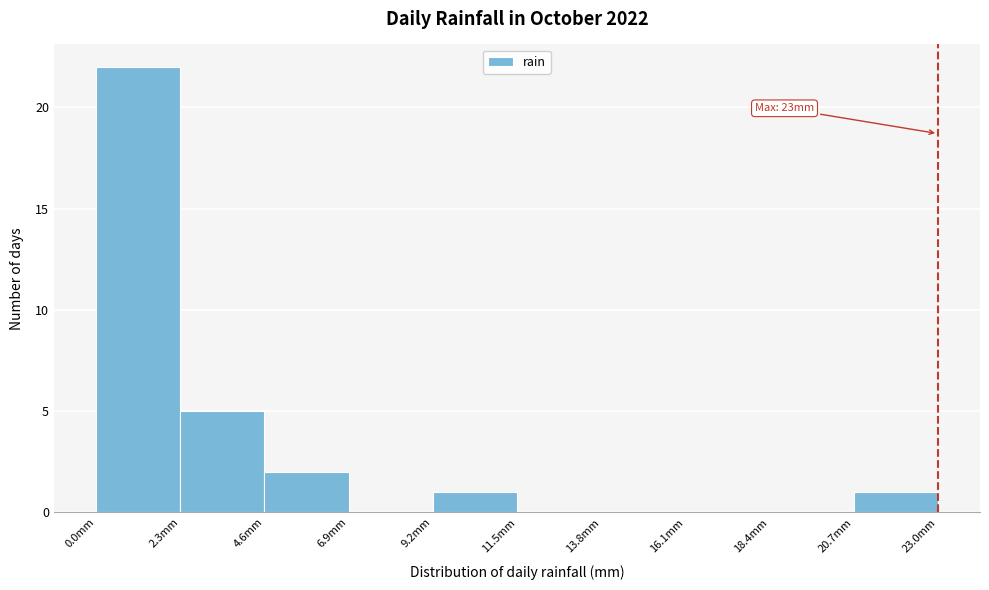

Over which range of the x-axis is the bar tallest?

0.0 to 2.3